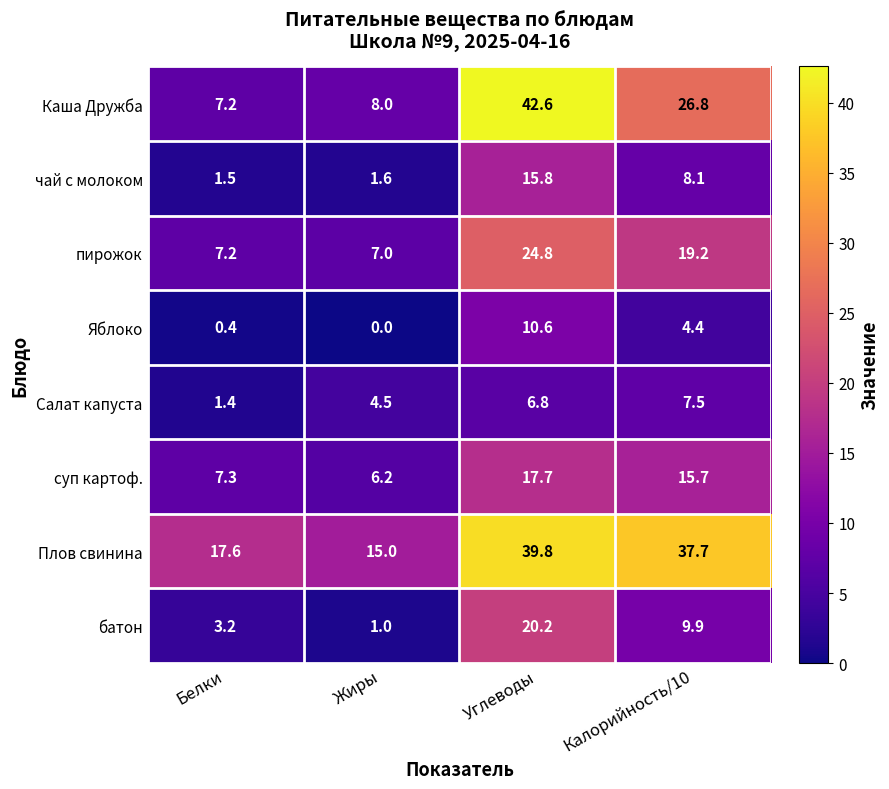

Which series changed the most between Углеводы and Калорийность/10?

Каша Дружба